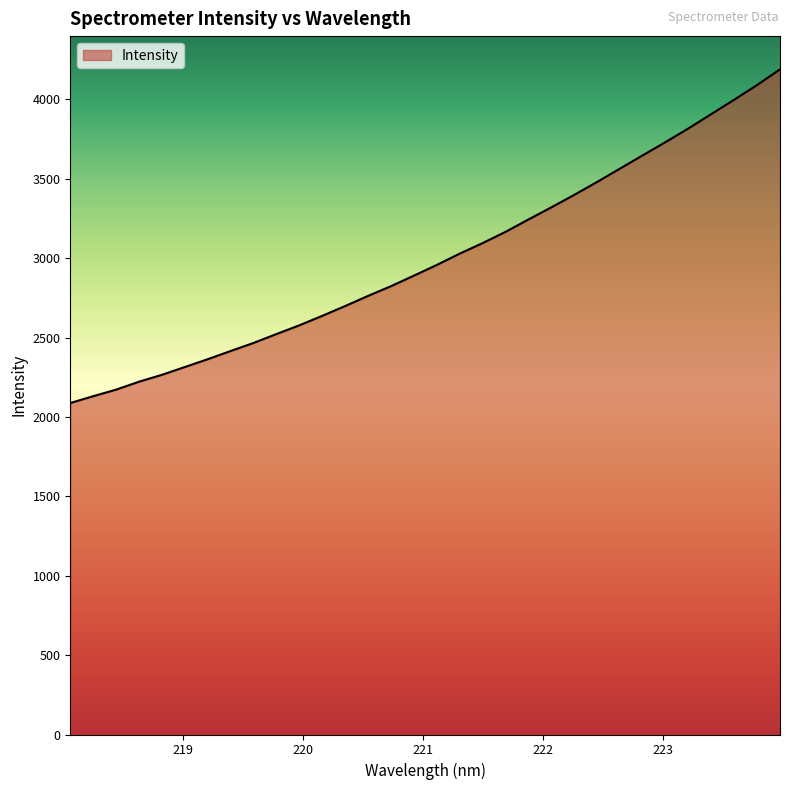

What is the difference between the maximum and minimum values?

2101.5